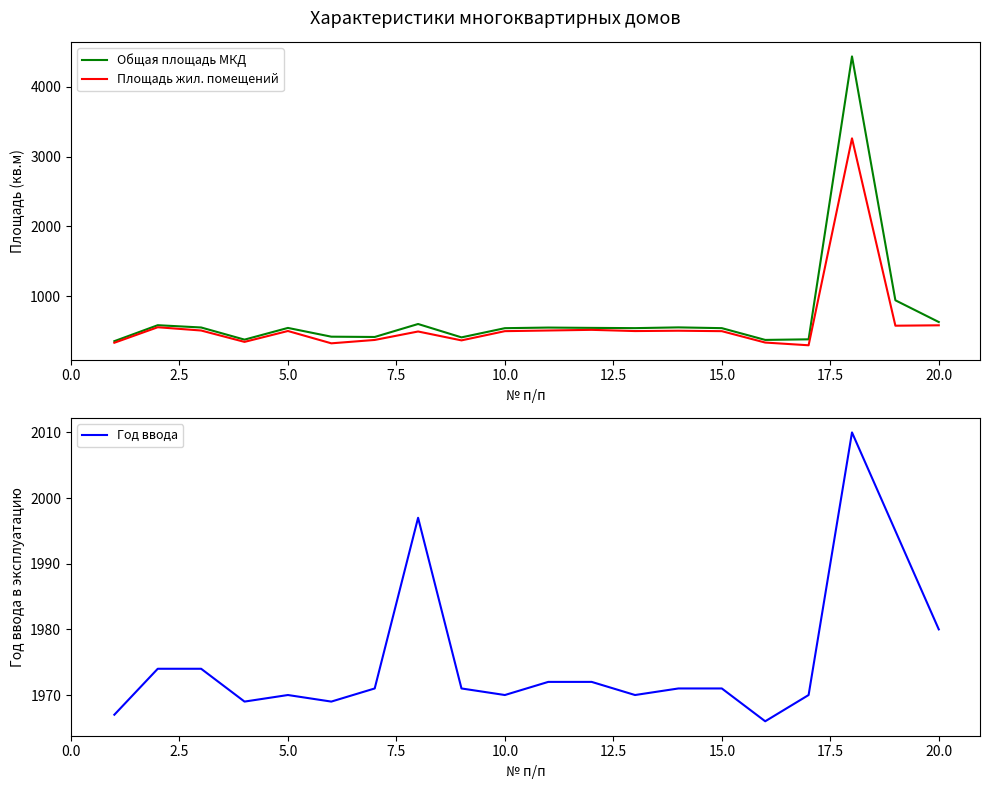

How many lines are shown in the chart?

3